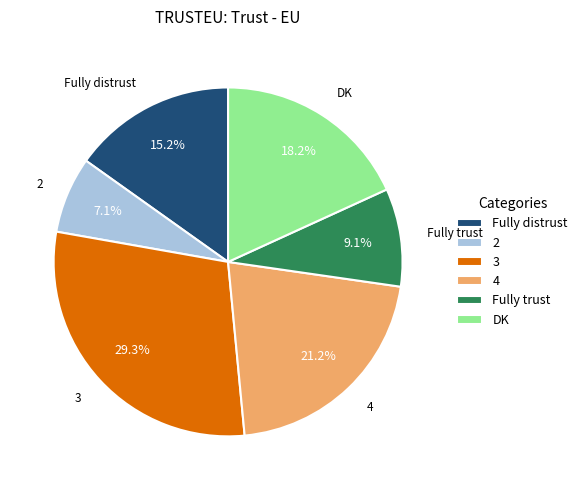

Combined, do Fully distrust and 2 account for over 50%?

No